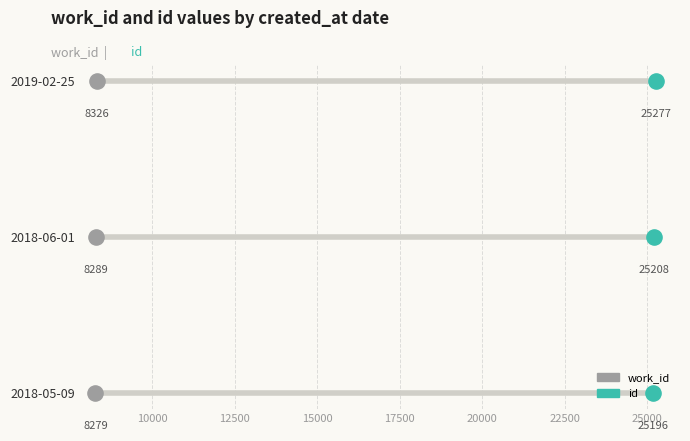

Is the value of id at 10000 greater than the value of work_id at 10000?

No